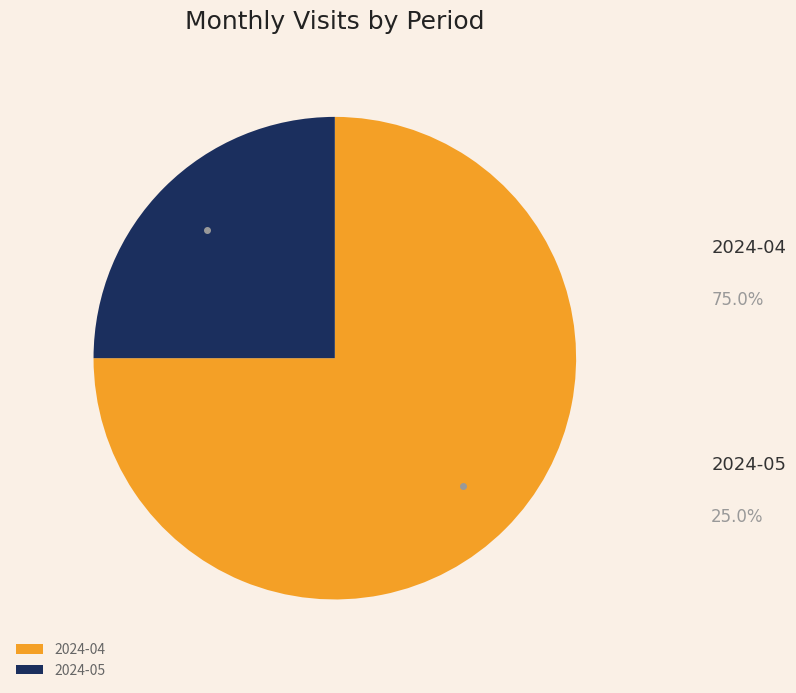

Count the number of slices in the pie.

2